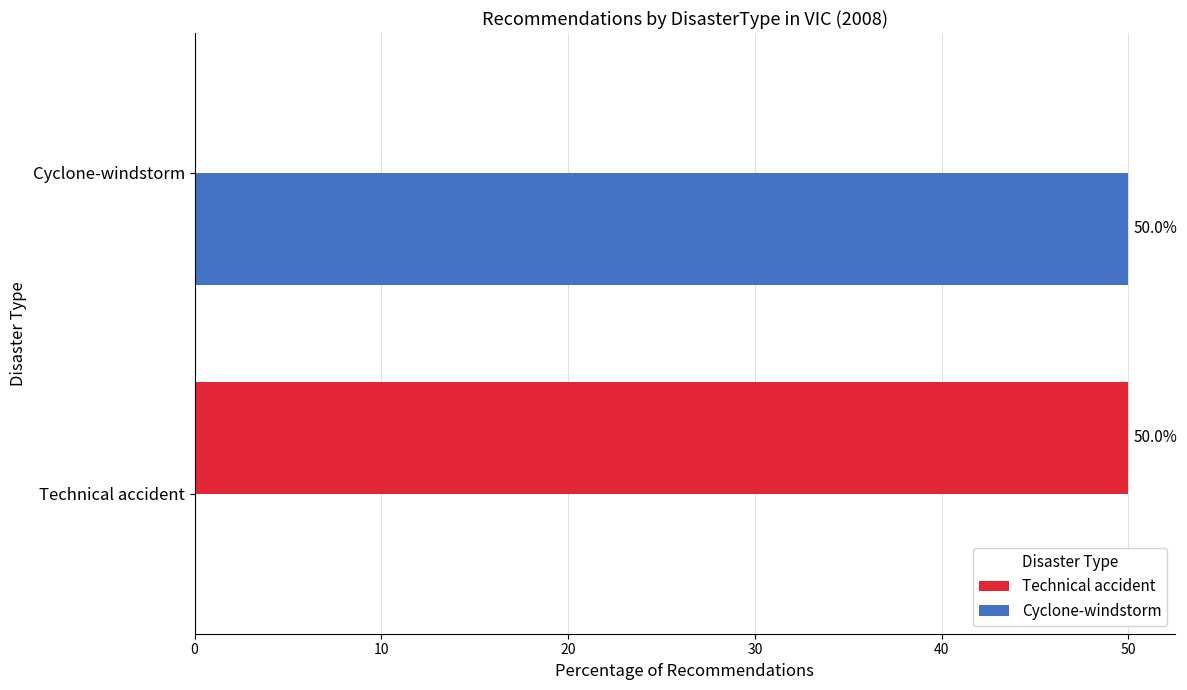

What is the approximate value of Cyclone-windstorm at Cyclone-windstorm, to the nearest 10?

50